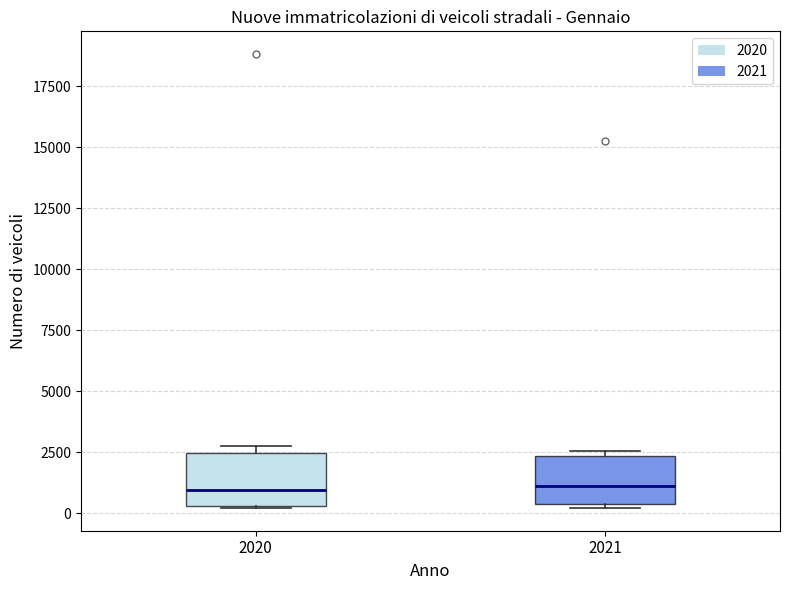

Where does the median line of the box at x = 2020 sit on the y-axis? The values are not printed on the chart, so give them approximately, as read against the axis.

1000